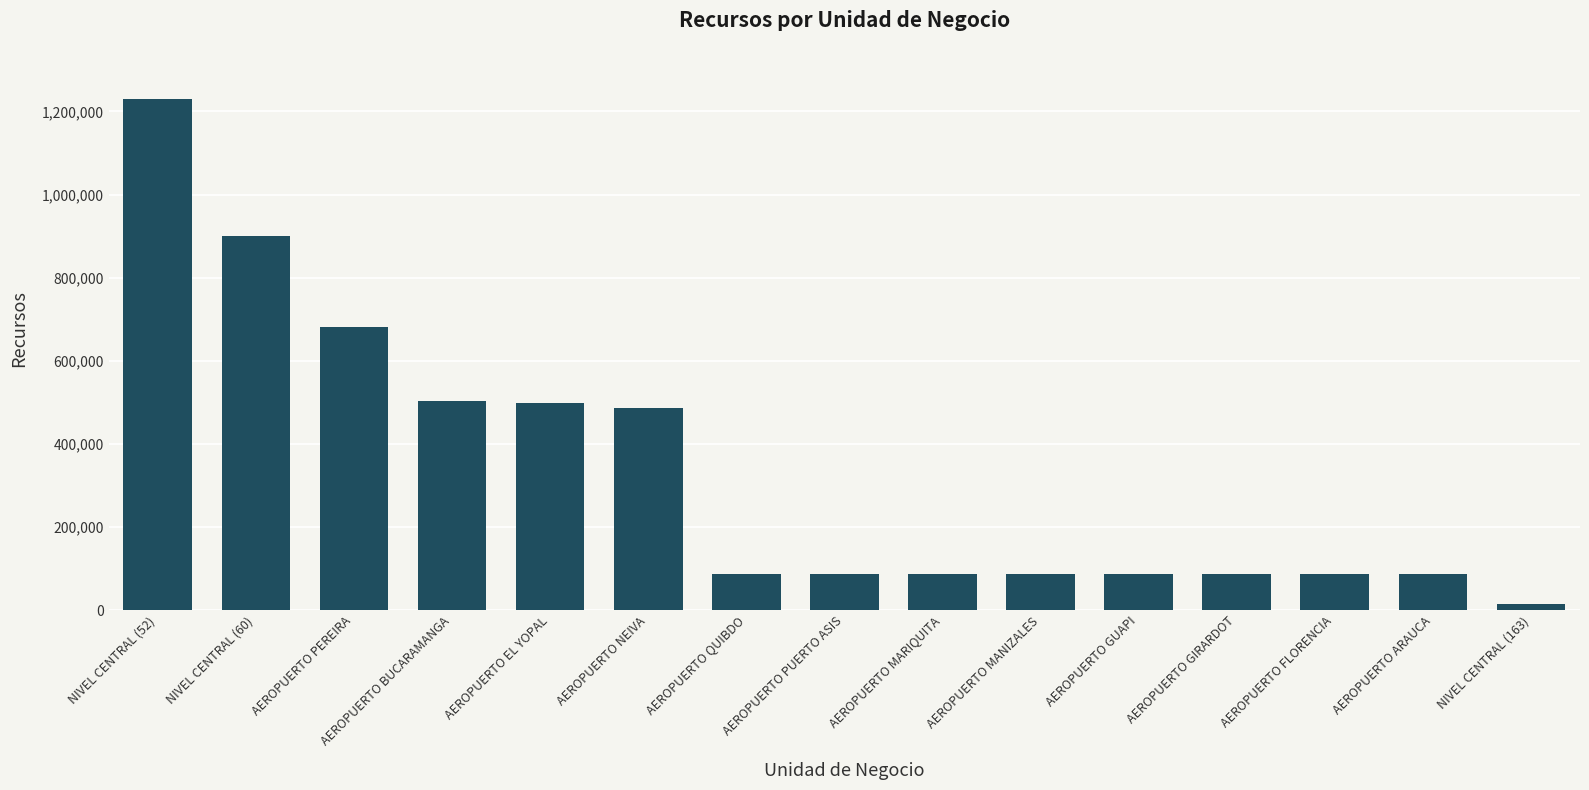

What is the change in value from AEROPUERTO BUCARAMANGA to AEROPUERTO QUIBDO?

-415900